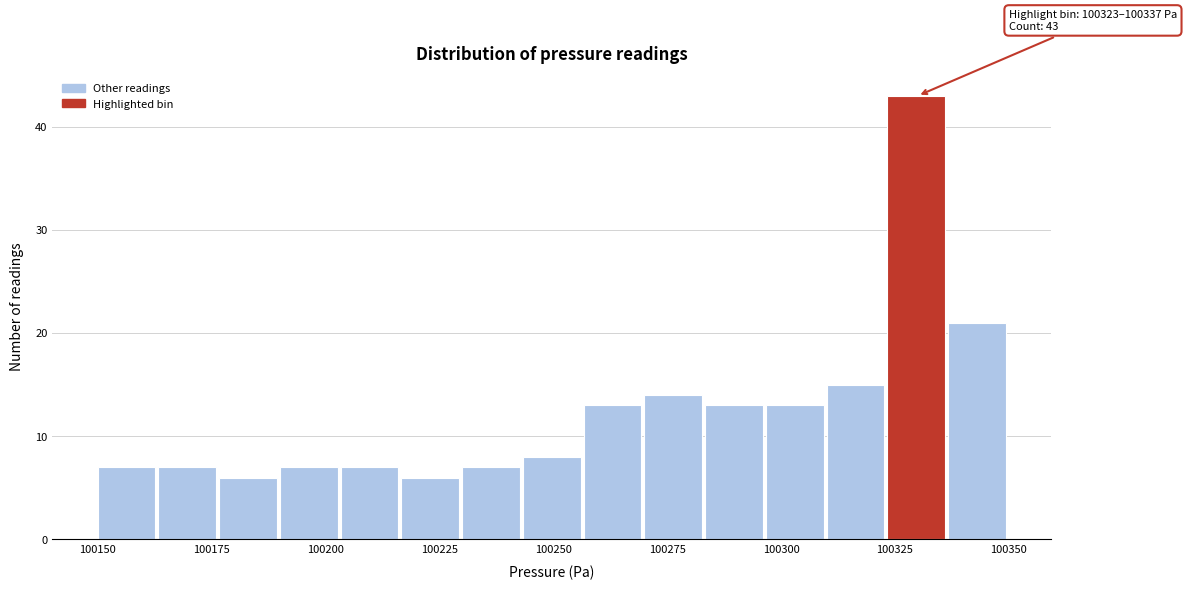

Around what value on the x-axis is the tallest bar? Give the approximate position of its centre, as read against the axis.

100330